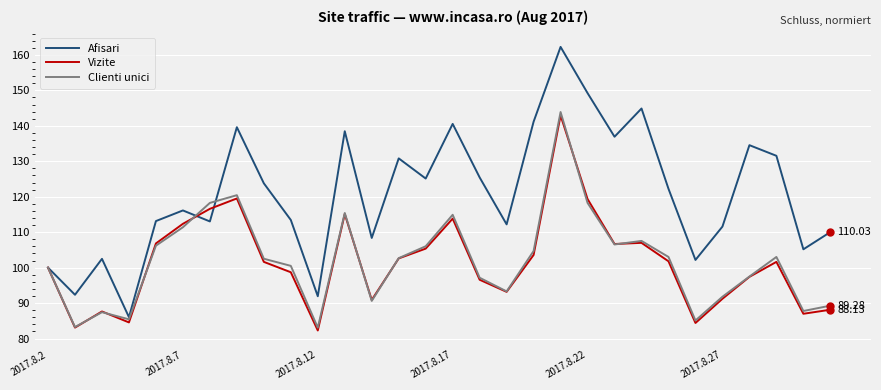

Which series has the largest range (max minus min)?

Afisari